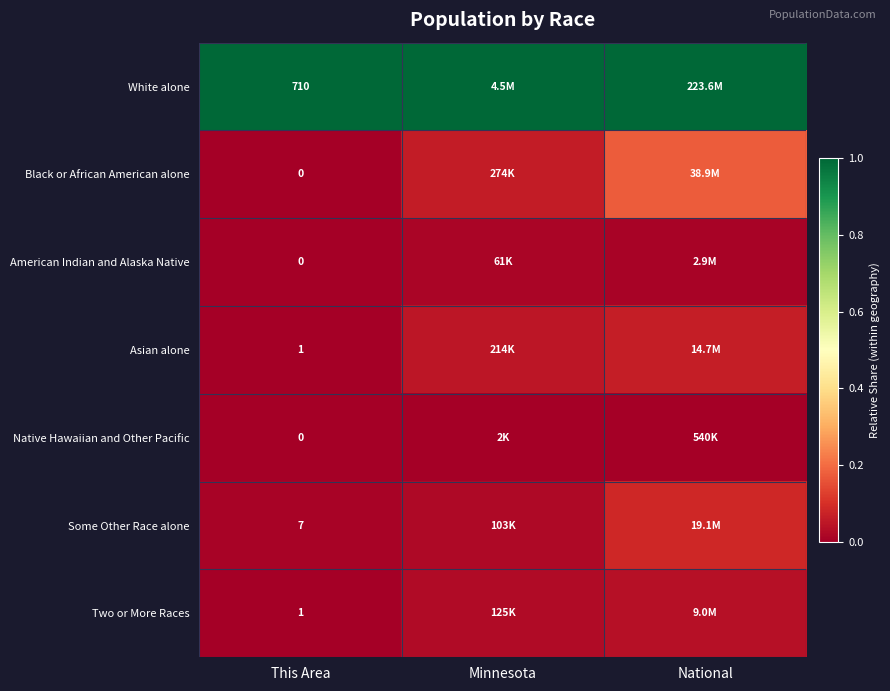

At which category is the sum across all series the highest?

National